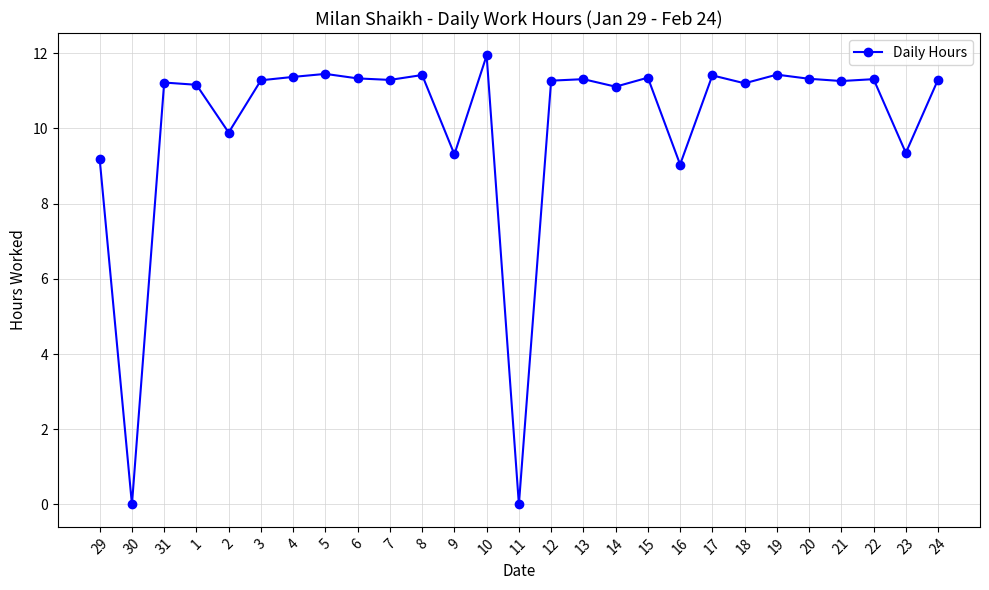

What is the value of the 20th point from the left?

11.4